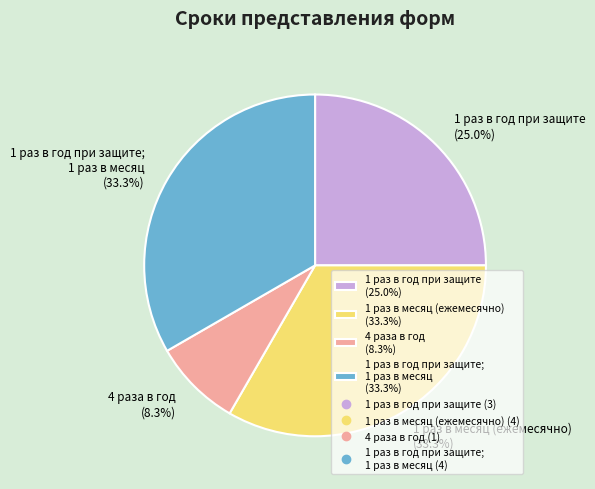

Which category has the smallest portion of the pie?

4 раза в год (8.3%)